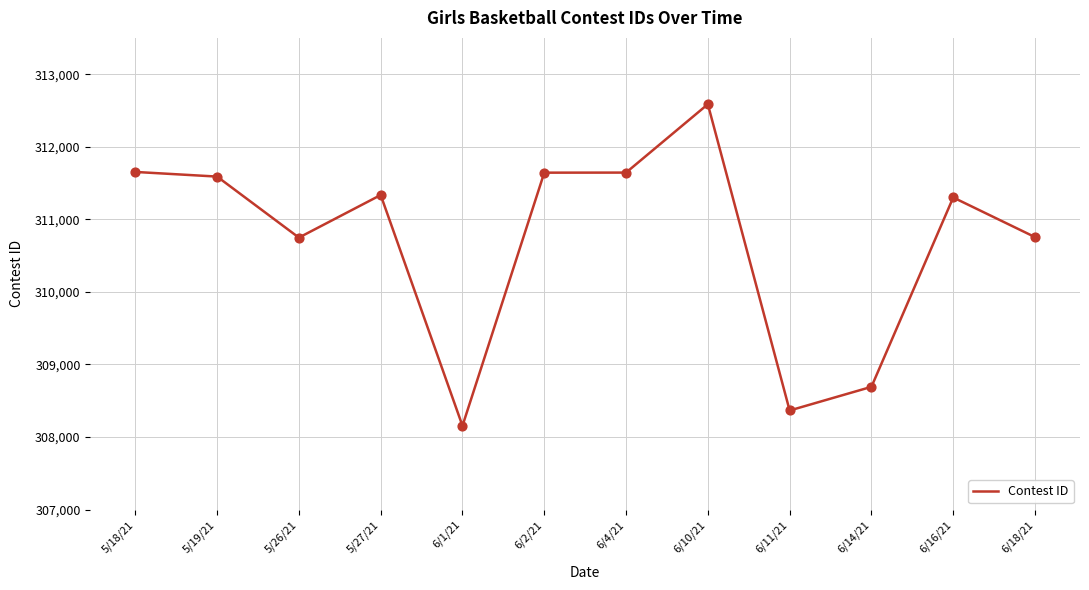

Which has a higher value, 6/1/21 or 6/14/21?

6/14/21